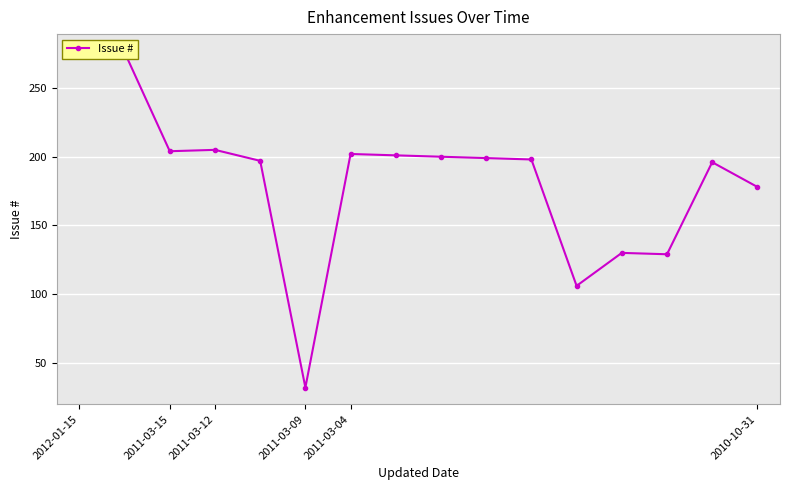

How many interior local valleys (lower than both neighbors) does the data have?

4